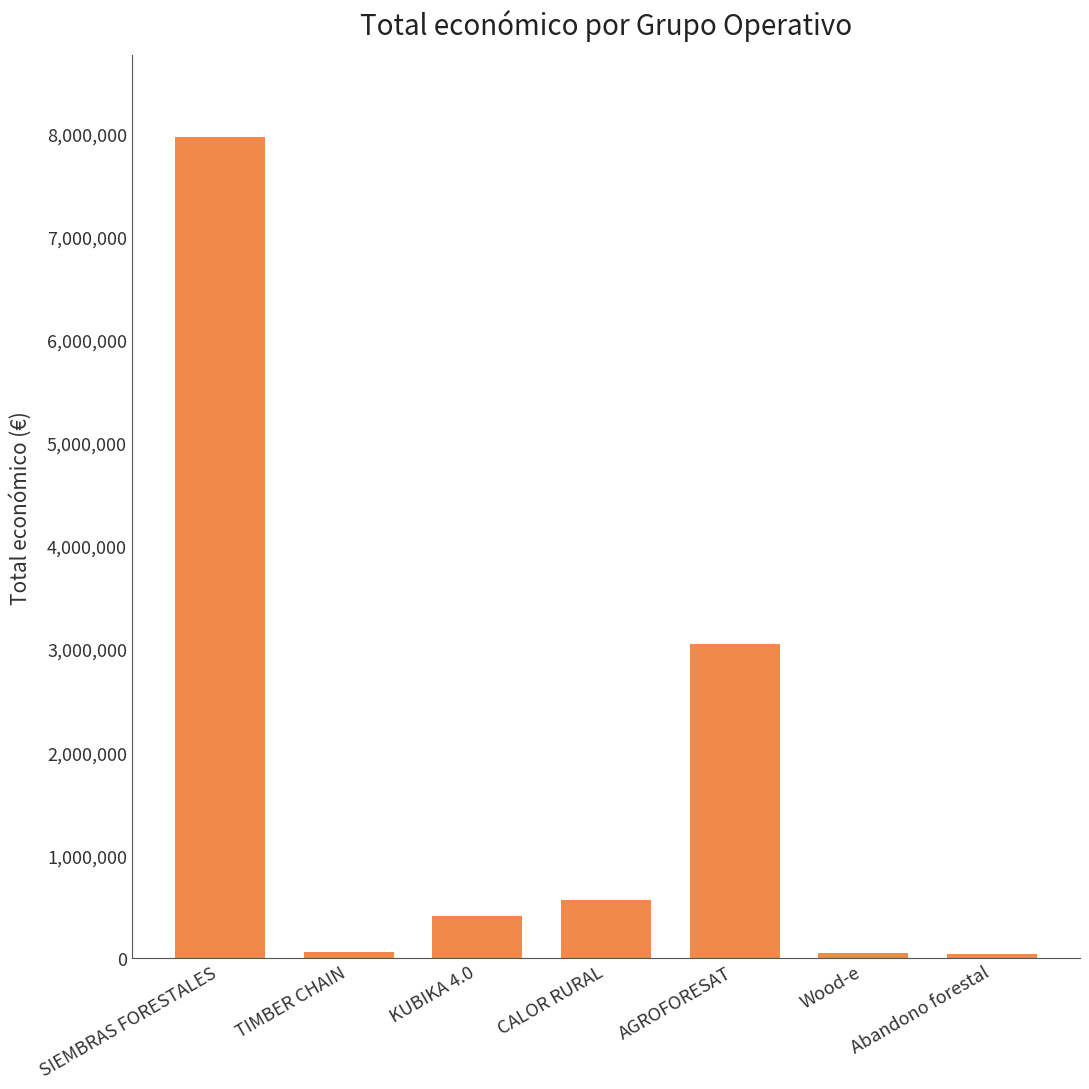

At which label is the value closest to 4004113?

AGROFORESAT